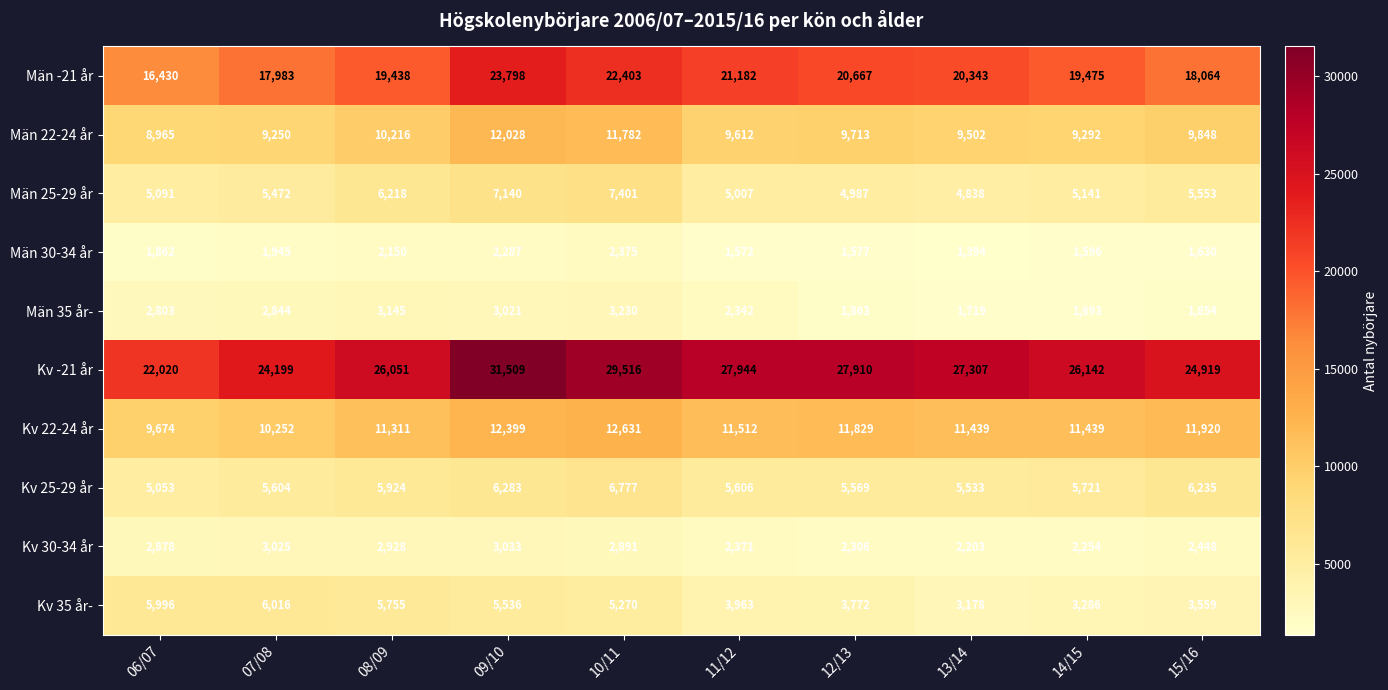

At 06/07, list the series in order from largest to smallest.

Kv -21 år, Män -21 år, Kv 22-24 år, Män 22-24 år, Kv 35 år-, Män 25-29 år, Kv 25-29 år, Kv 30-34 år, Män 35 år-, Män 30-34 år